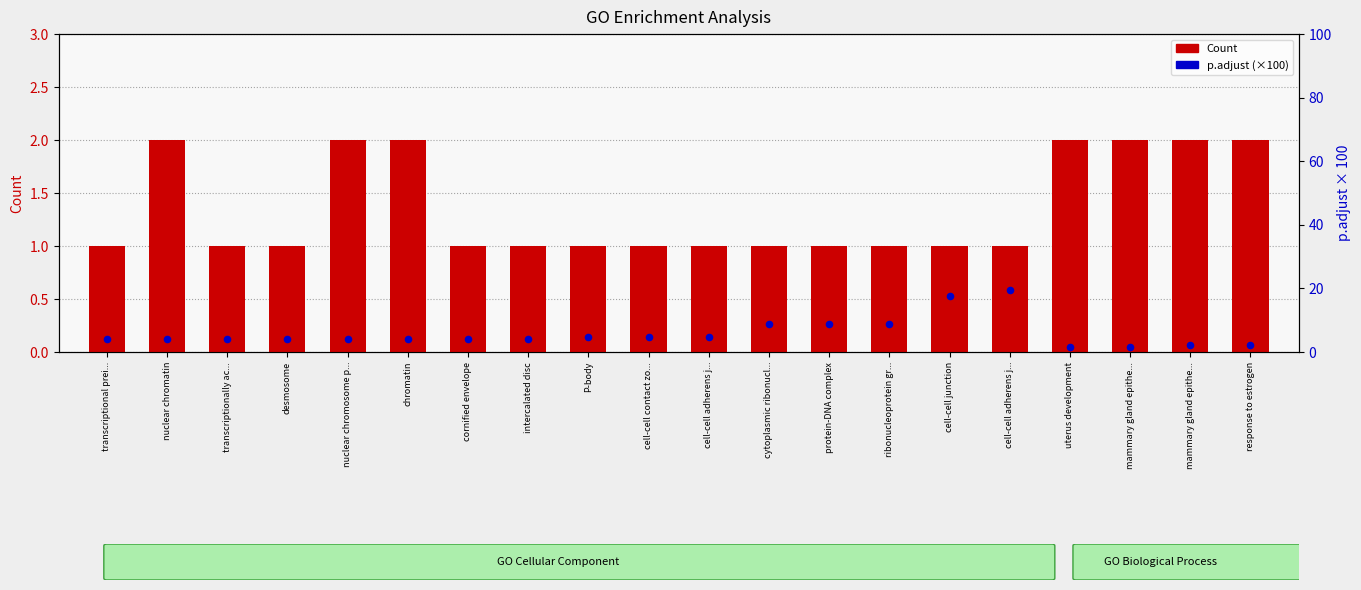

What are all the series names shown in the legend?

Count, p.adjust (scaled ×100)